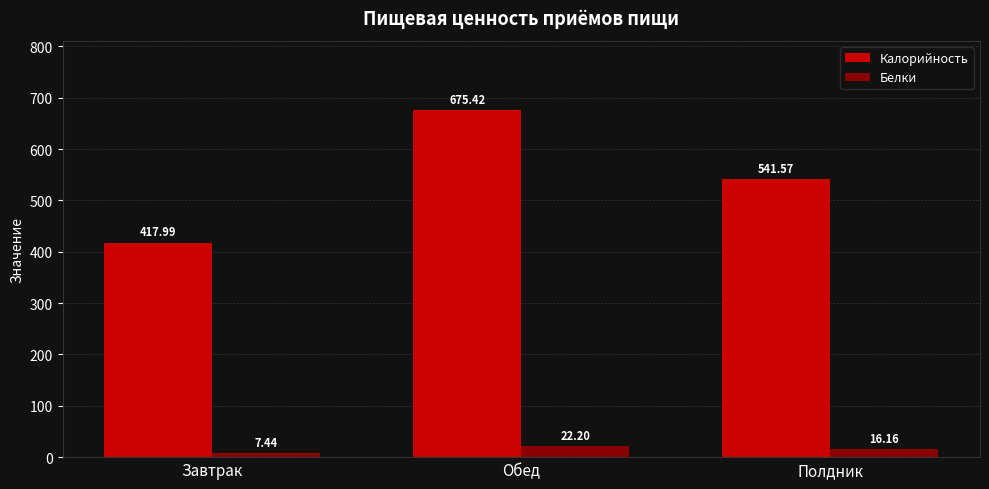

Is the value of Калорийность at Полдник greater than the value of Белки at Завтрак?

Yes